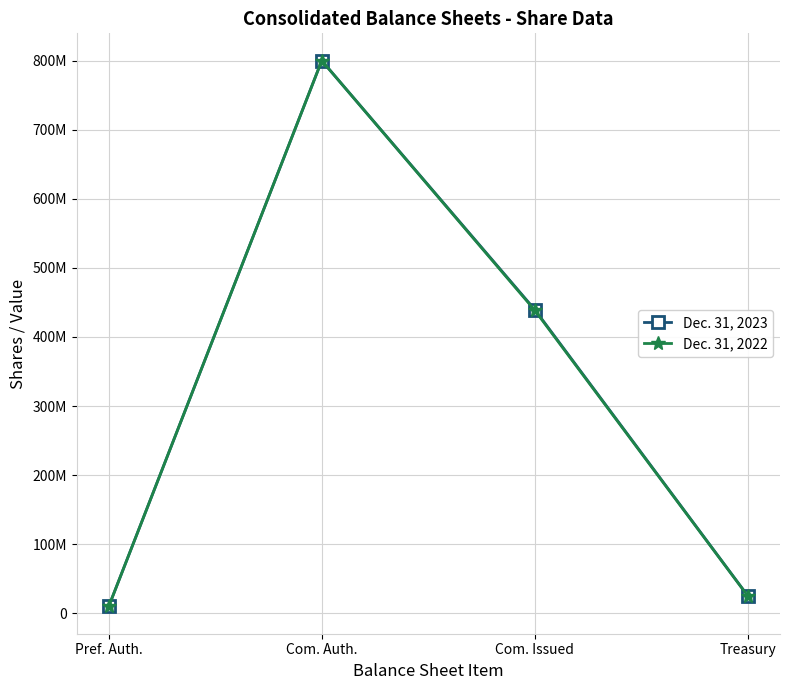

What is the sum of the Dec. 31, 2022 values at Pref. Auth. and Com. Issued?

448600000